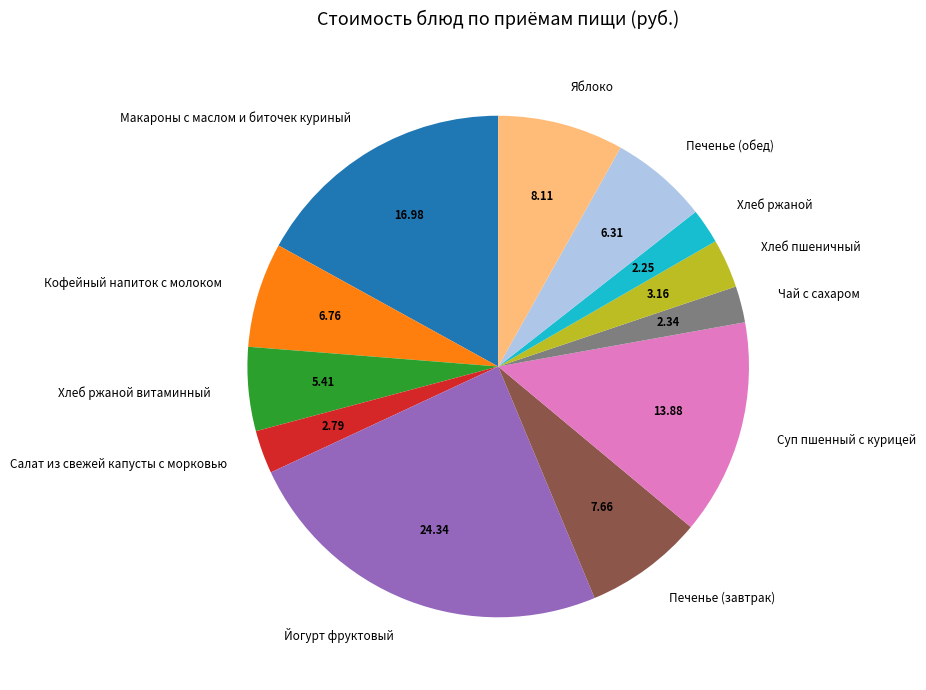

Does Салат из свежей капусты с морковью account for over 50% of the chart?

No